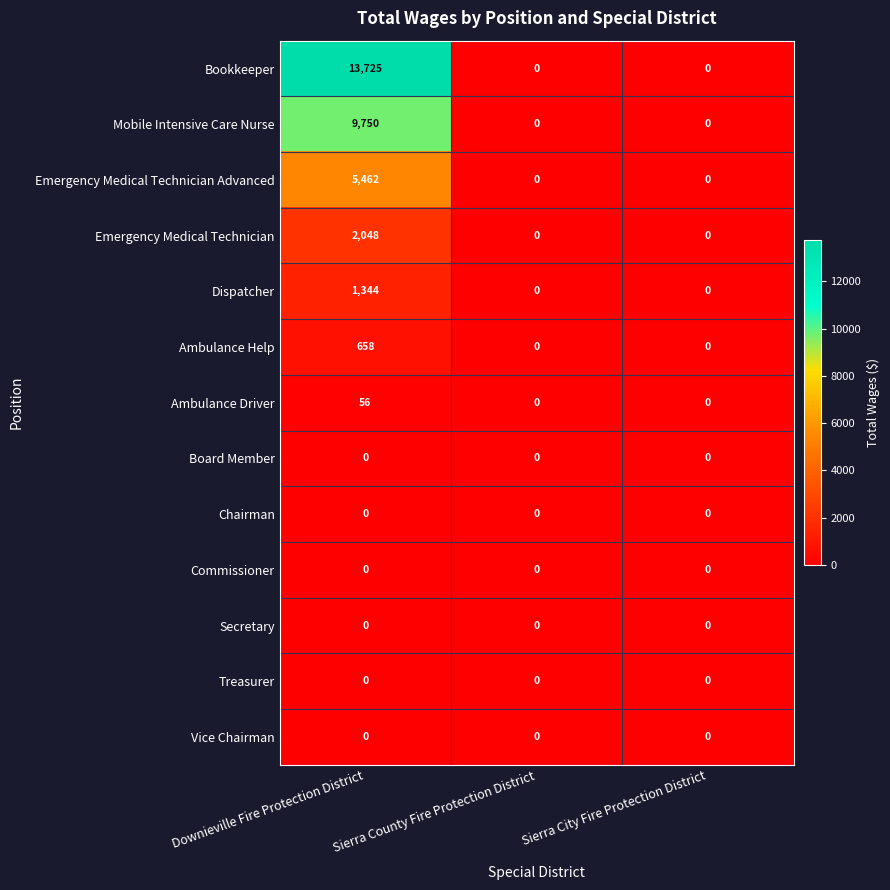

How many Emergency Medical Technician Advanced values are between 0 and 5462?

3